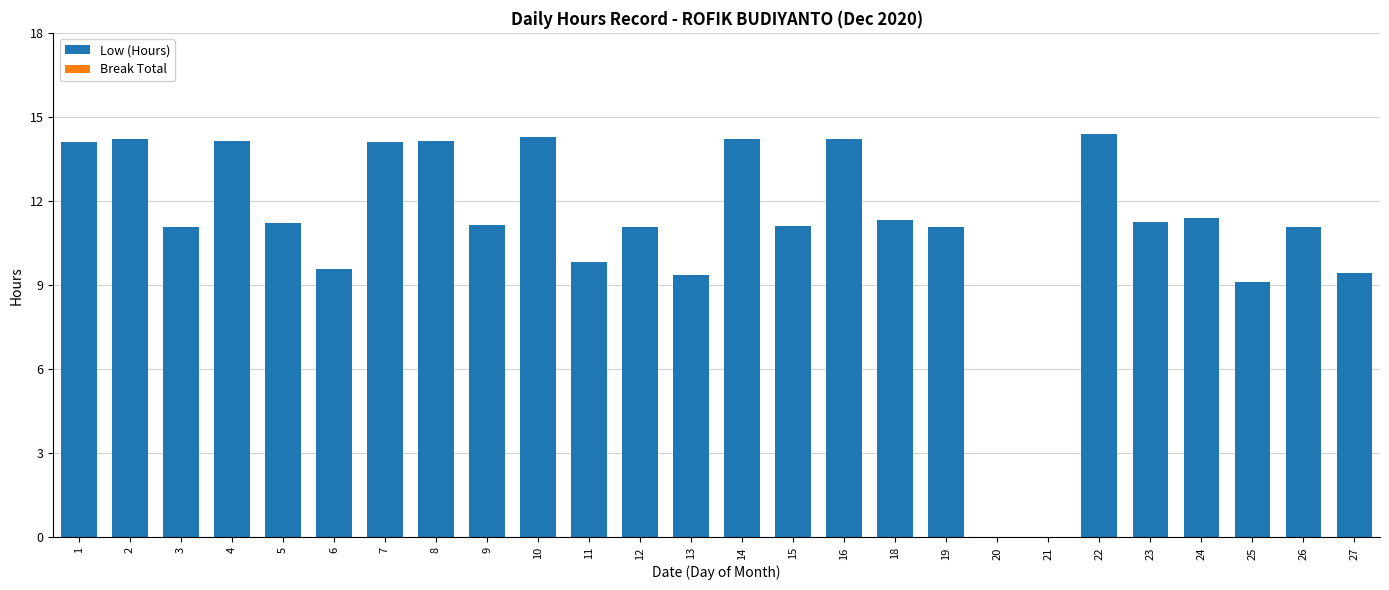

How many series are shown in this chart?

1